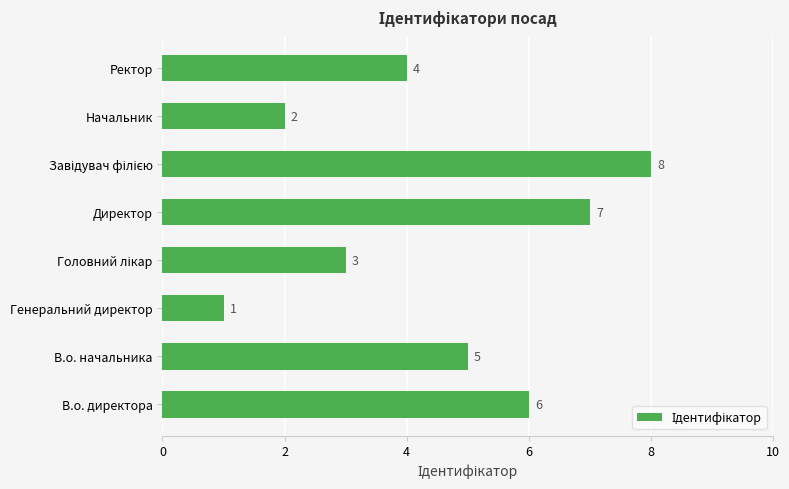

Reading bottom to top, extract all data points from this chart.

6	5	1	3	7	8	2	4